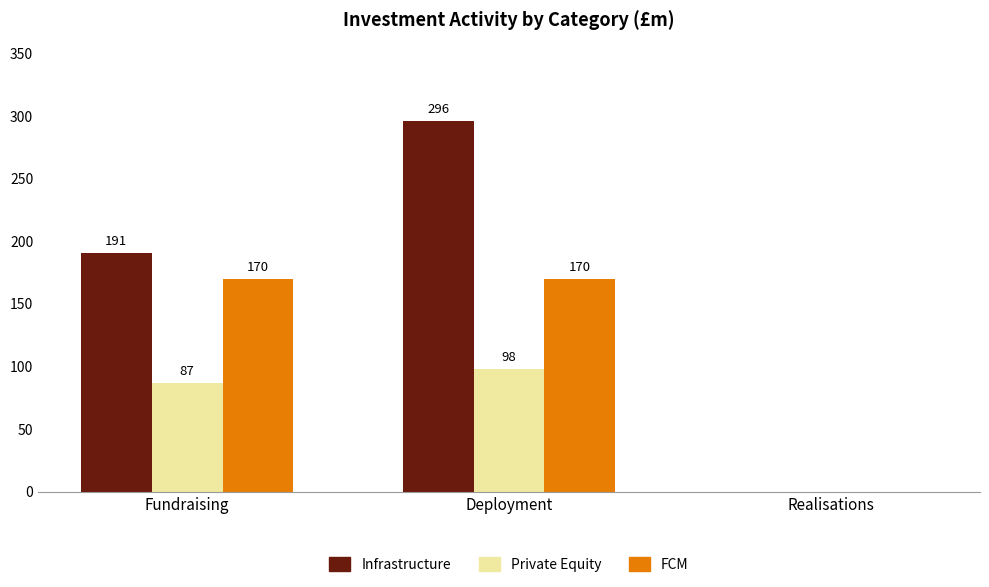

The value of Private Equity at Deployment is 98. True or false?

True